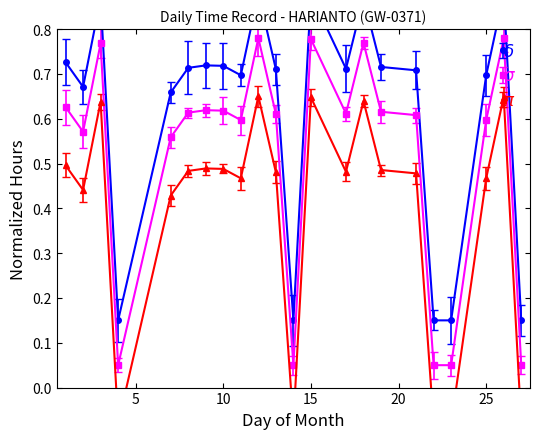

Is this an area chart (filled region under the line)?

No